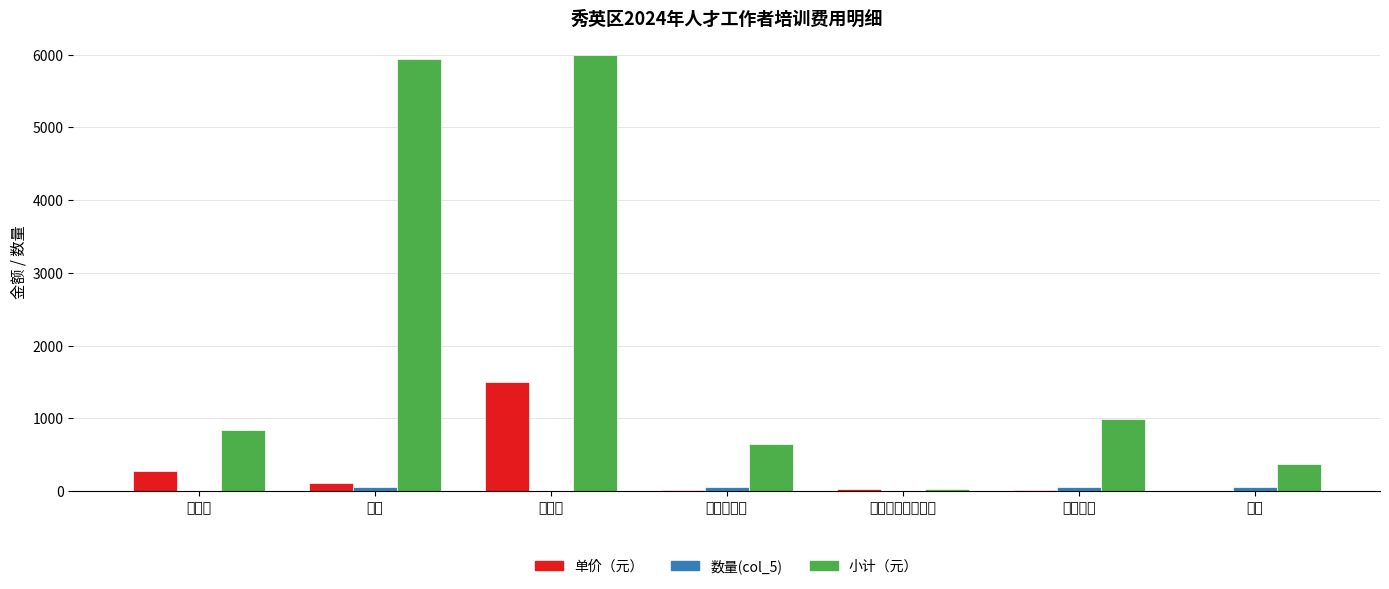

What is the sum of all 单价（元） values?

1956.6